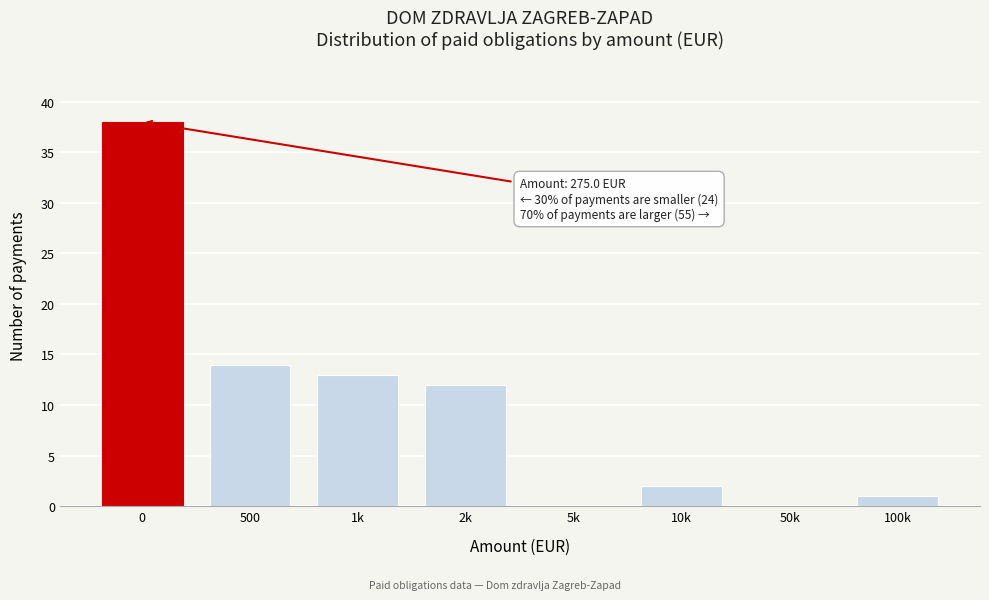

Reading left to right, what are all the values shown in this chart?

0=38	500=14	1k=13	2k=12	5k=0	10k=2	50k=0	100k=1